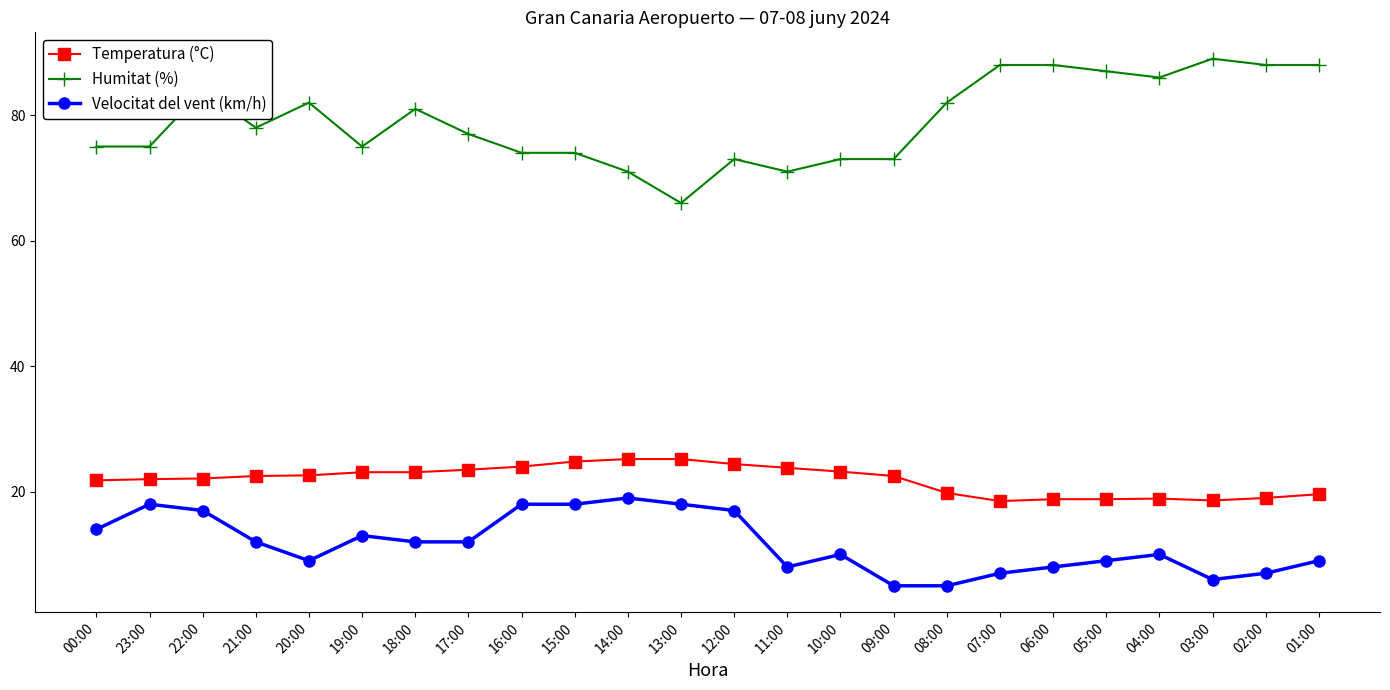

How many data points in Humitat (%) are less than 78?

12